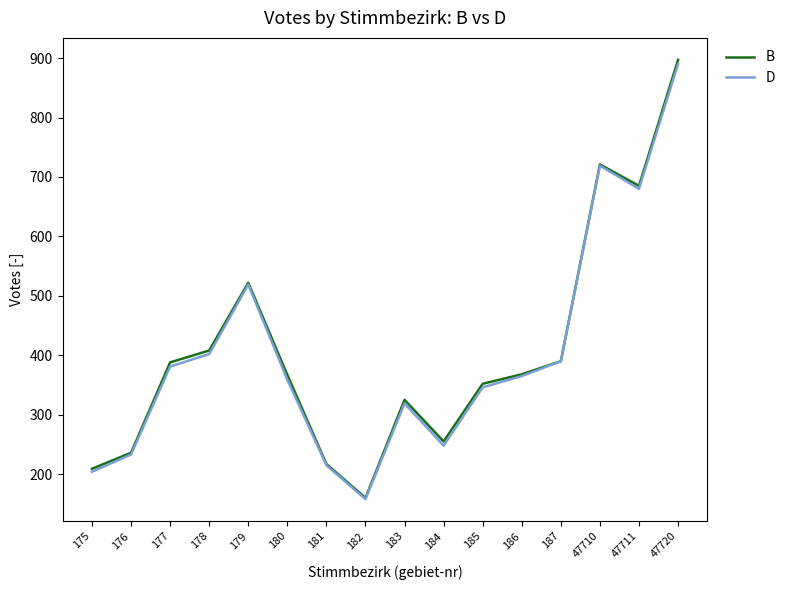

How many lines are shown in the chart?

2